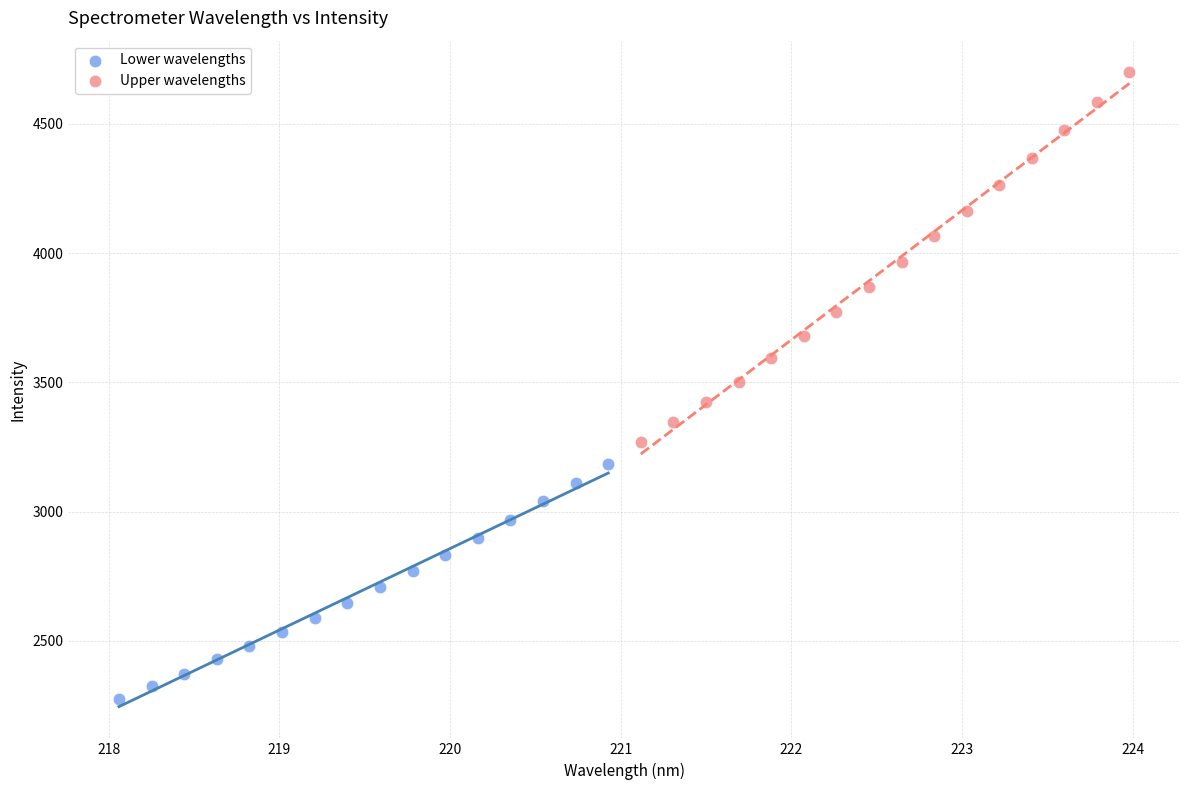

Which series has the largest Y range (max minus min)?

Upper wavelengths